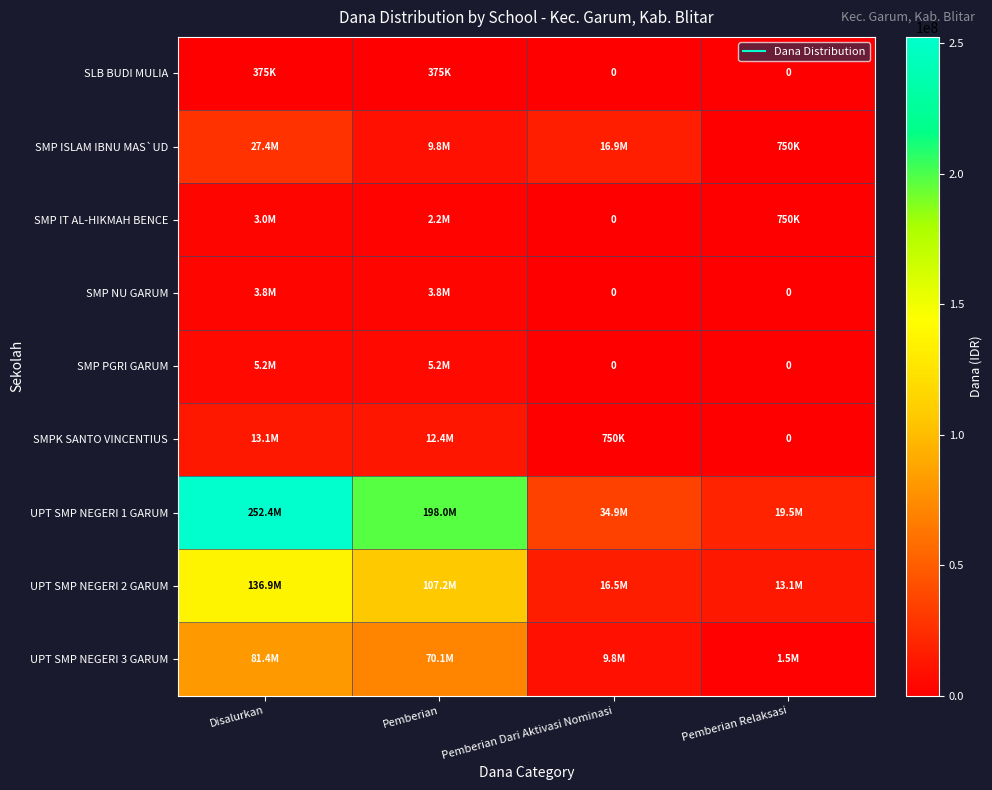

Is the value of UPT SMP NEGERI 2 GARUM at Pemberian greater than the value of SMP NU GARUM at Disalurkan?

Yes